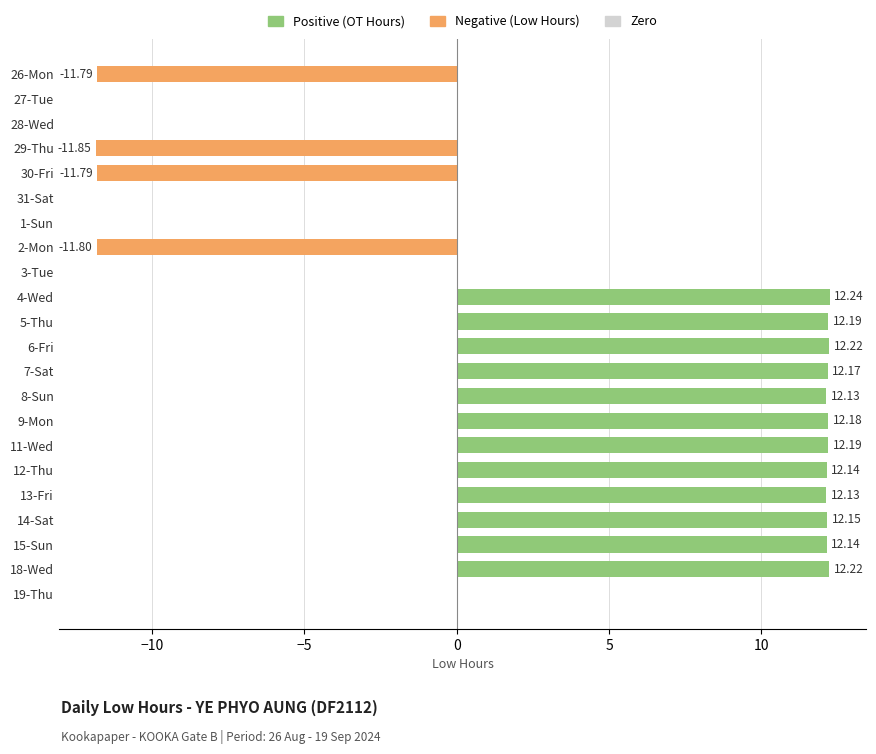

What is the sum of the values at 28-Wed and 7-Sat?

12.2